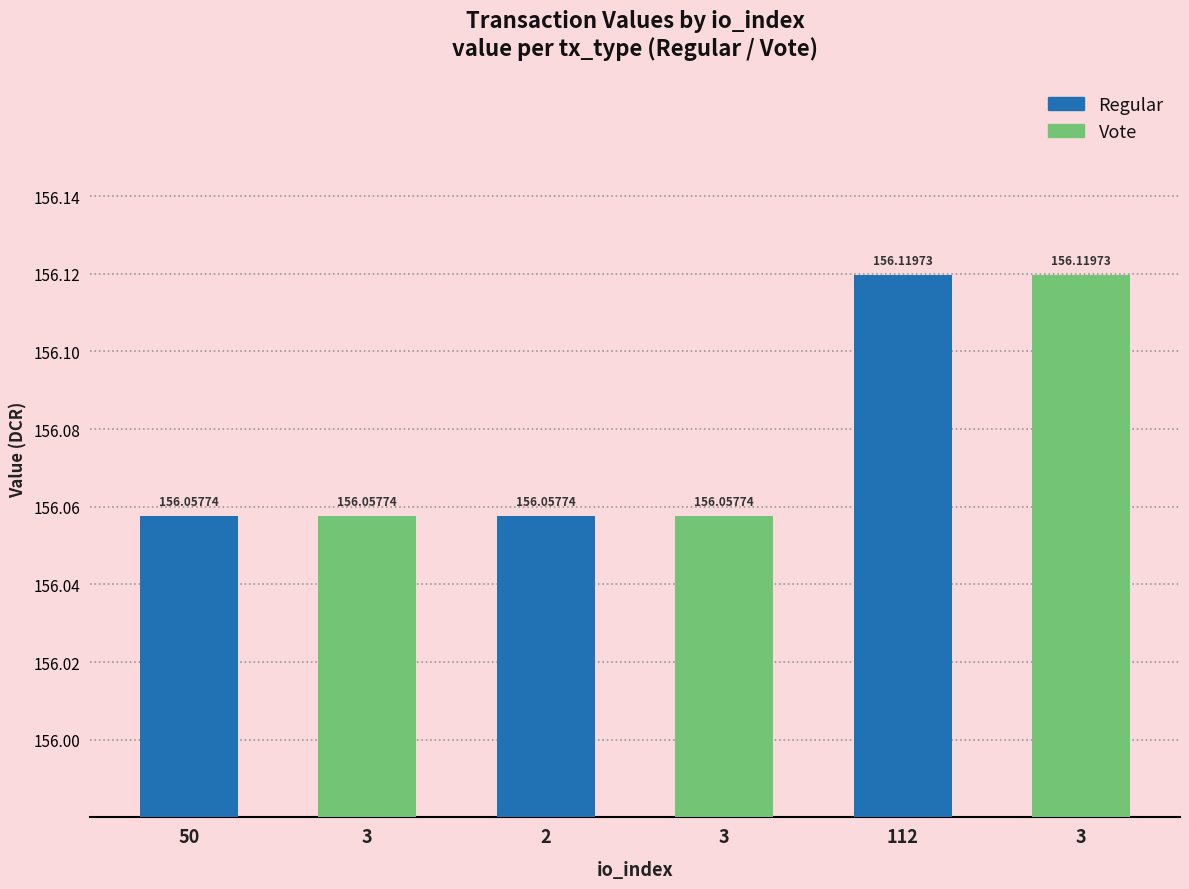

Reading left to right, extract all data points from this chart.

156.1	156.1	156.1	156.1	156.1	156.1